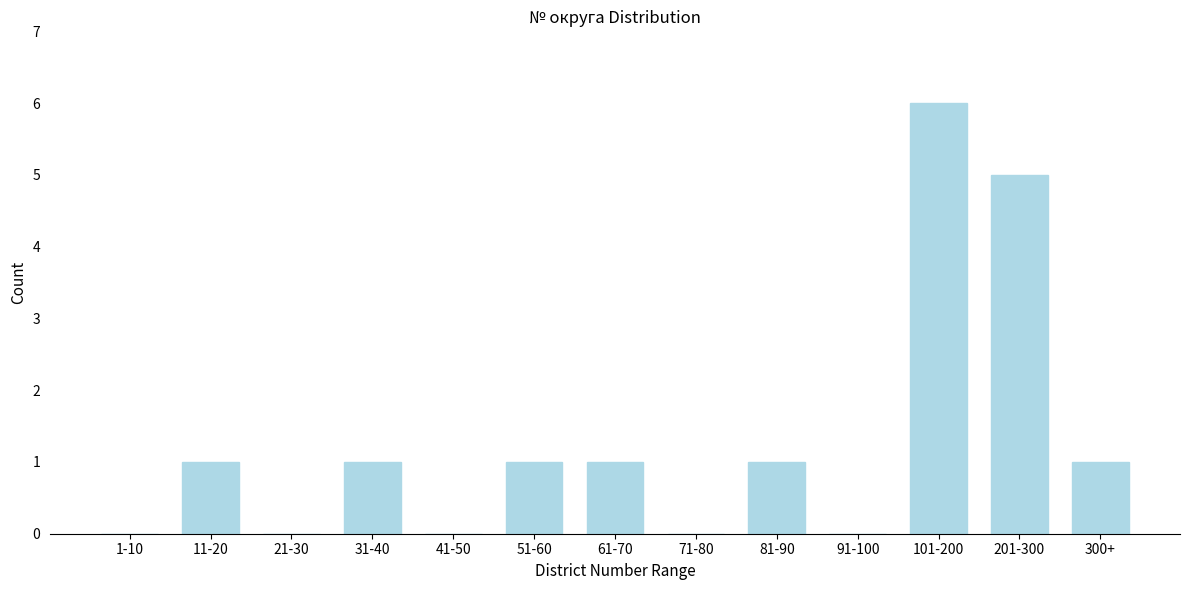

Reading left to right, extract all data points from this chart.

1-10=0	11-20=1	21-30=0	31-40=1	41-50=0	51-60=1	61-70=1	71-80=0	81-90=1	91-100=0	101-200=6	201-300=5	300+=1